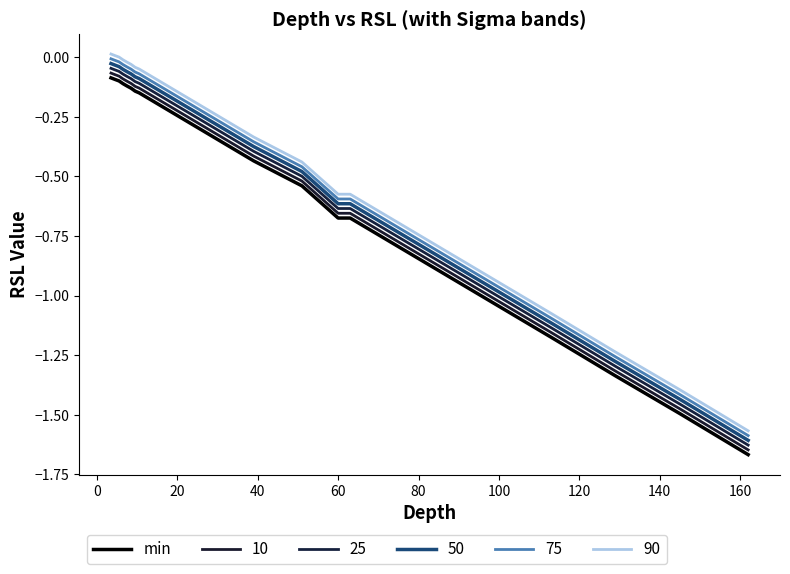

True or false: the data has more than 1 interior local peaks.

False